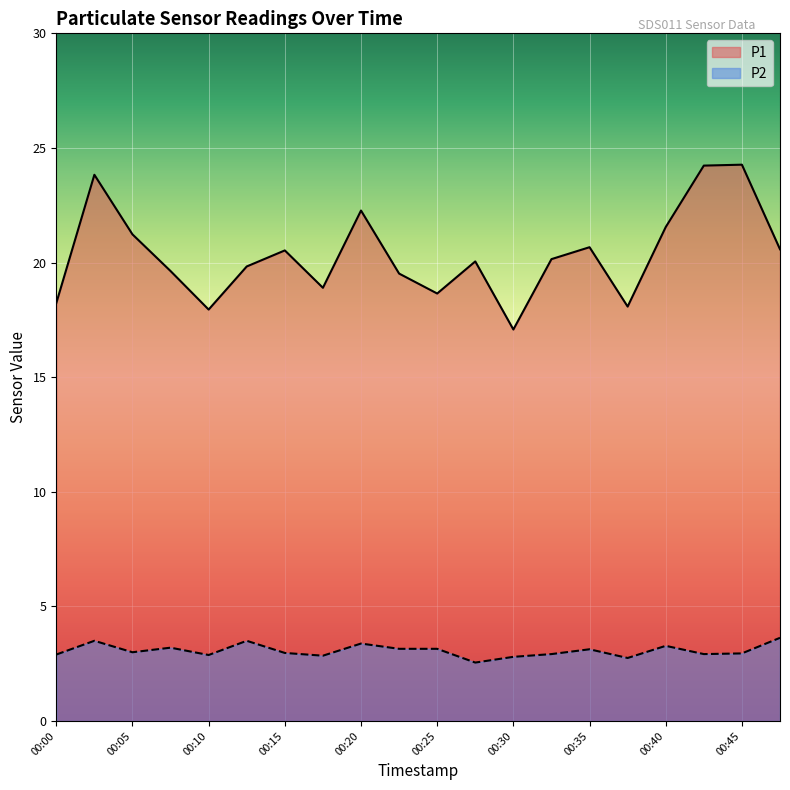

Reading left to right, extract all data points from this chart.

P1: 18.2	23.8	21.2	19.6	17.9	19.8	20.5	18.9	22.3	19.5	18.6	20.1	17.1	20.1	20.7	18.1	21.6	24.2	24.3	20.6
P2: 2.9	3.5	3.0	3.2	2.9	3.5	3.0	2.9	3.4	3.1	3.1	2.5	2.8	2.9	3.1	2.8	3.3	2.9	3.0	3.6